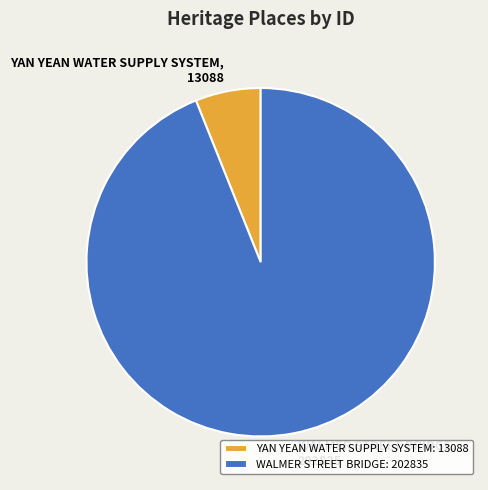

Between YAN YEAN WATER SUPPLY SYSTEM: 13088 and WALMER STREET BRIDGE: 202835, which is larger?

WALMER STREET BRIDGE: 202835